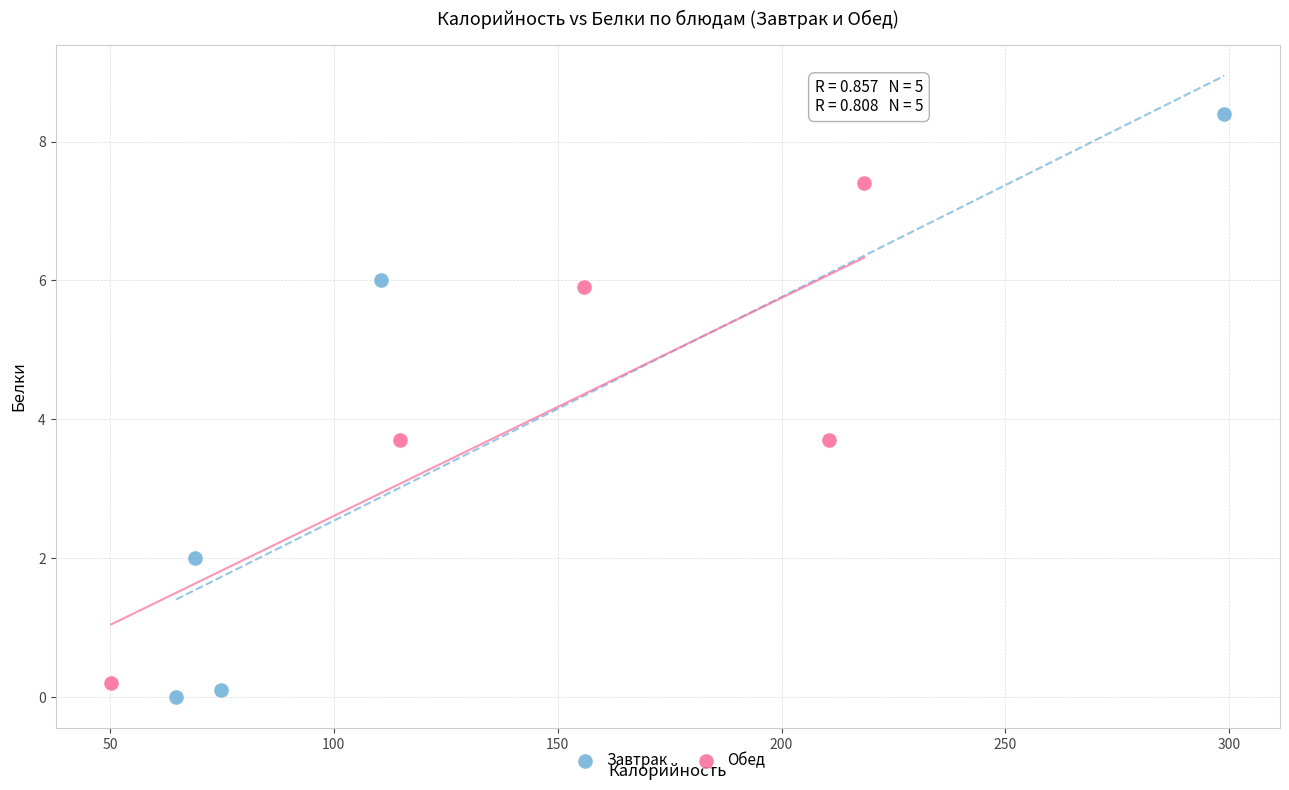

Which series has the largest Y range (max minus min)?

Завтрак